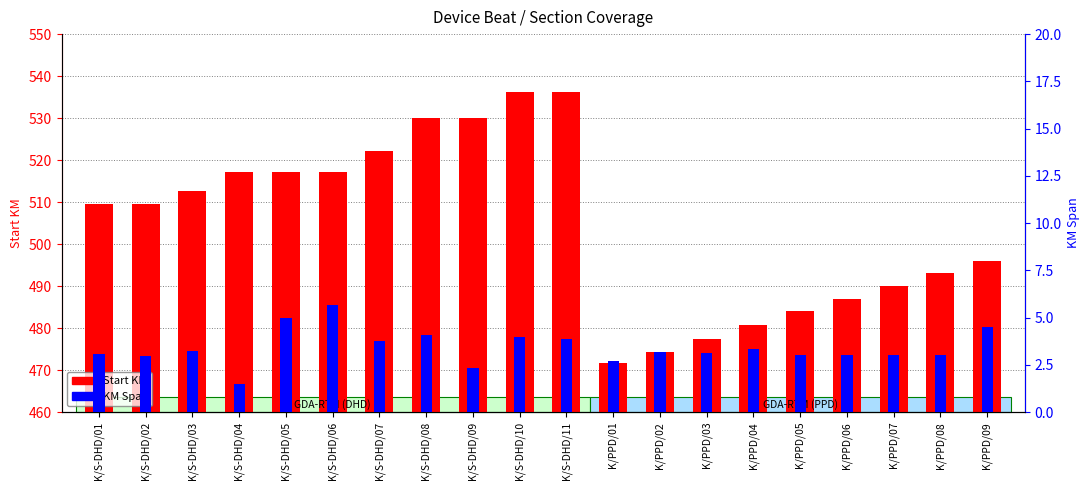

Are the bars grouped side by side (vs. stacked)?

Yes